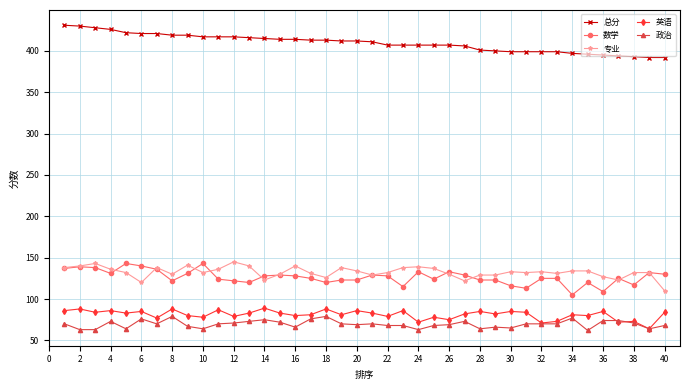

What is the value of the 英语 point at the 17th from the left?

81